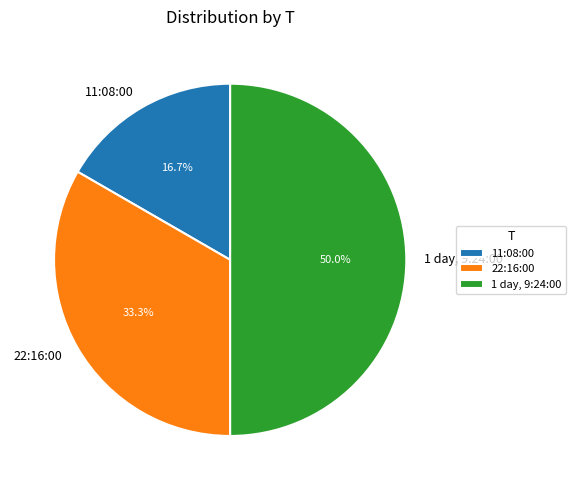

What is the ratio of the value at 11:08:00 to the value at 1 day, 9:24:00?

0.3